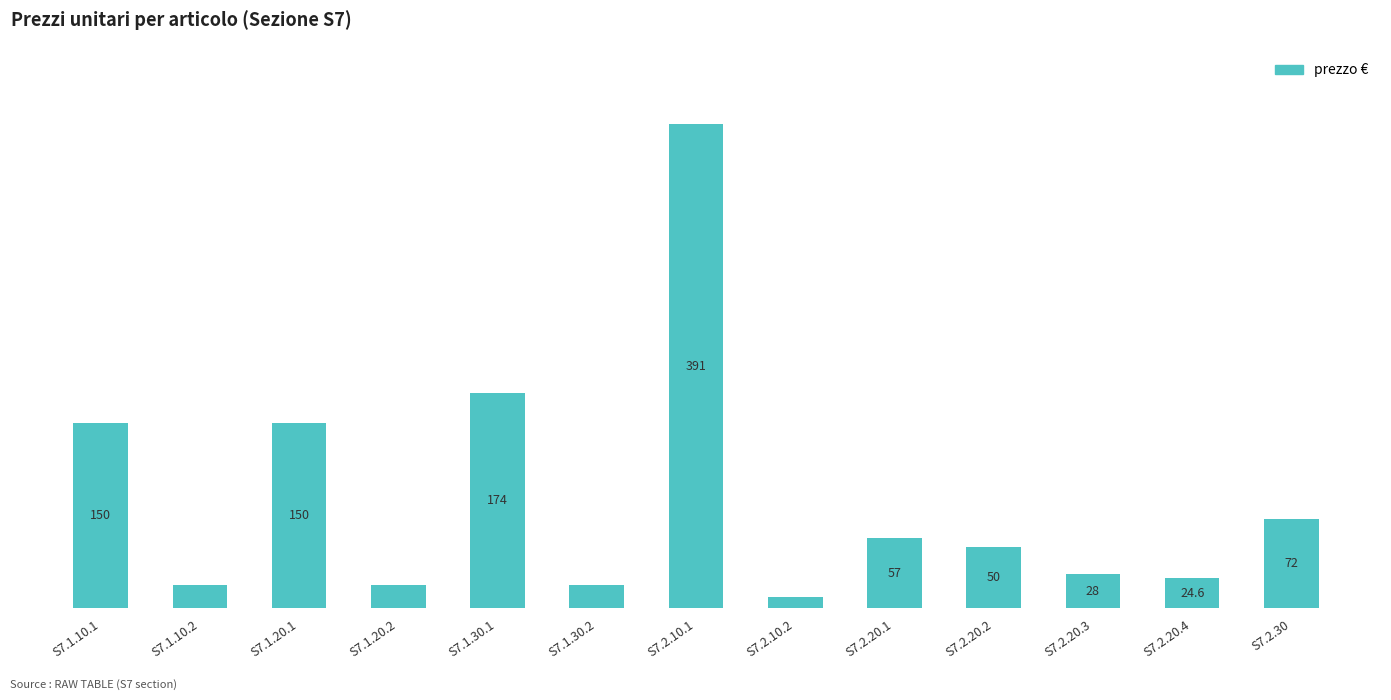

Which has a higher value, S7.1.30.2 or S7.1.30.1?

S7.1.30.1